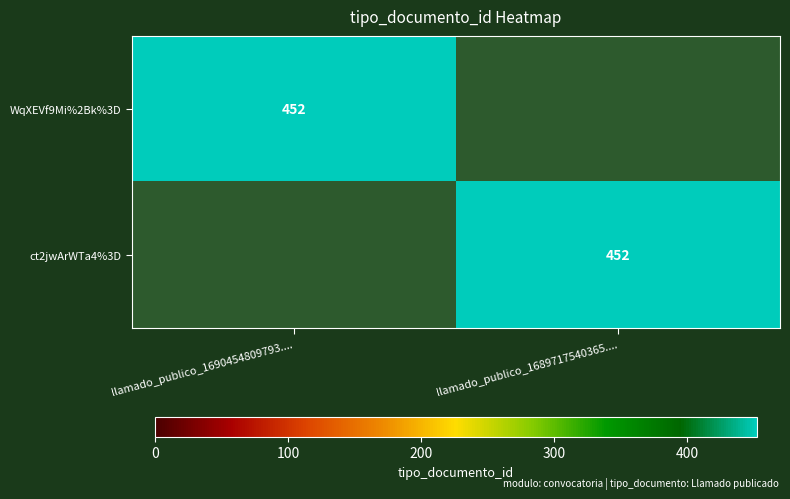

True or false: WqXEVf9Mi%2Bk%3D has a value of 677 at llamado_publico_1690454809793.....

False